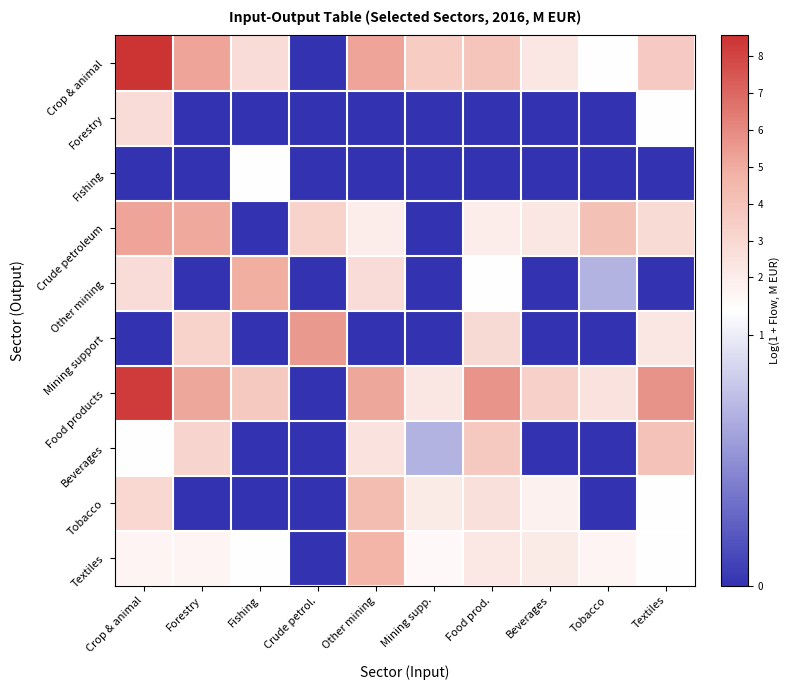

What is the spread (max minus min) of values at Beverages?

3.3